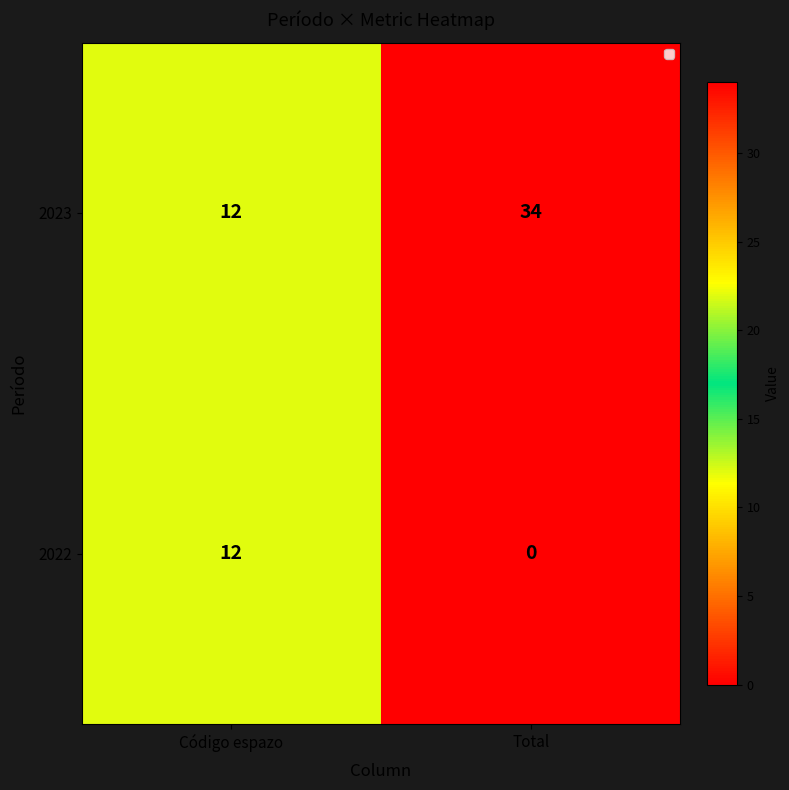

What value does the 2023 series have at Código espazo?

12